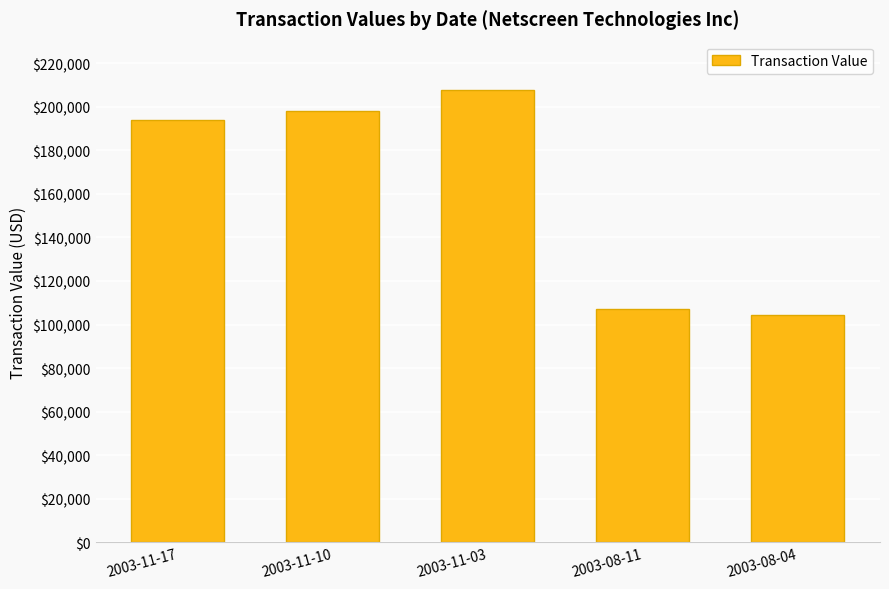

Between 2003-11-03 and 2003-08-11, which is larger?

2003-11-03